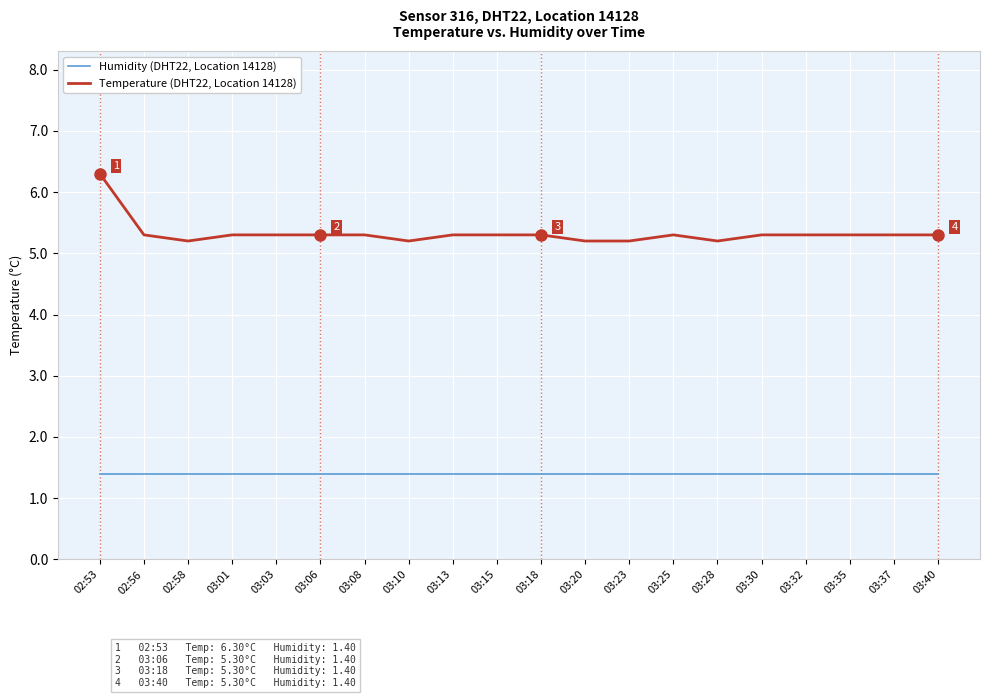

At which label does Temperature (DHT22, Location 14128) reach its peak?

02:53